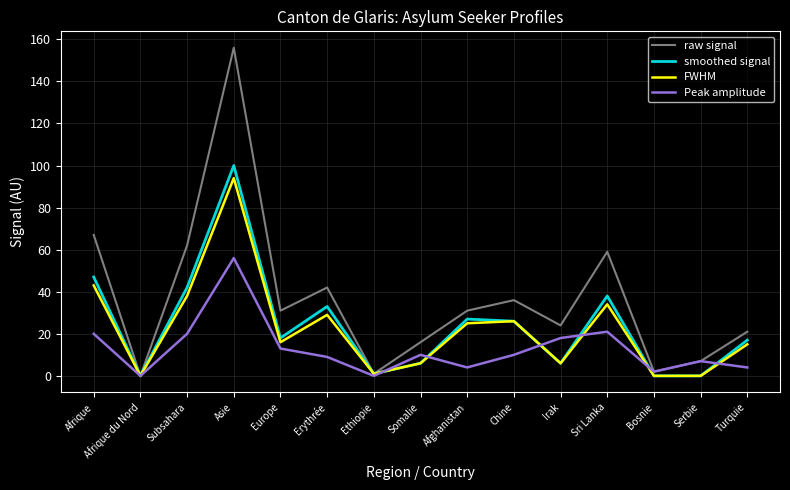

At which category is the sum across all series the highest?

Asie